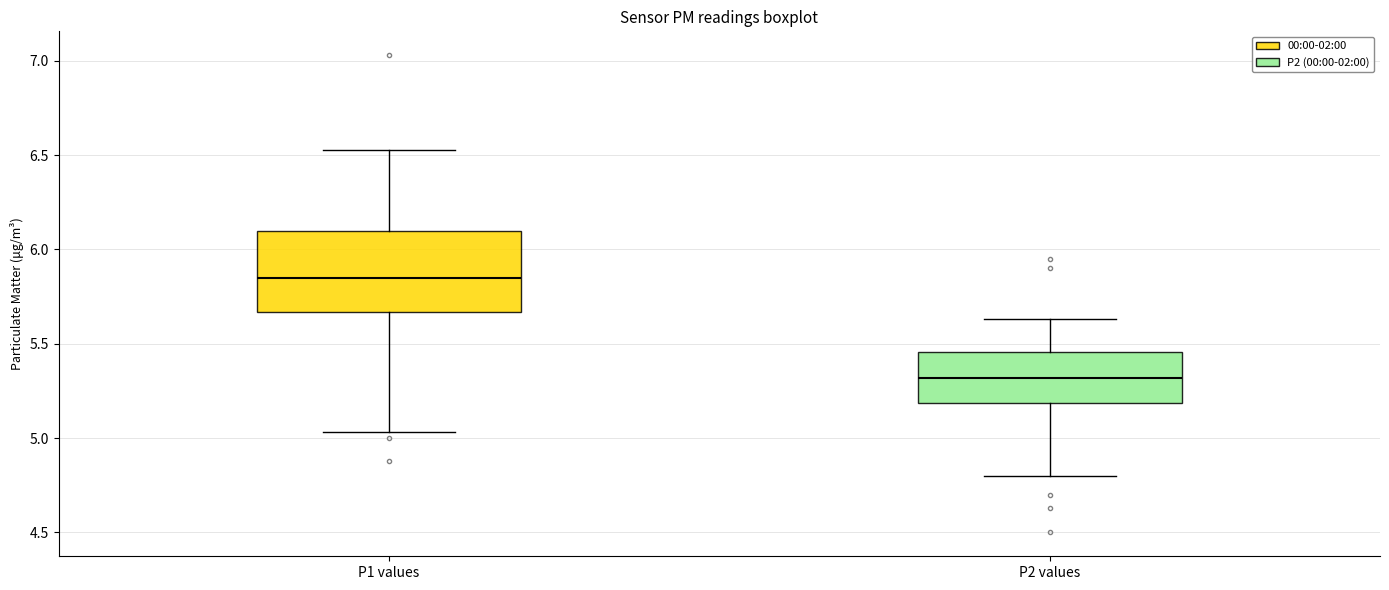

Where is the lower edge of the box for P2 values on the y-axis? The values are not printed on the chart, so give them approximately, as read against the axis.

5.20